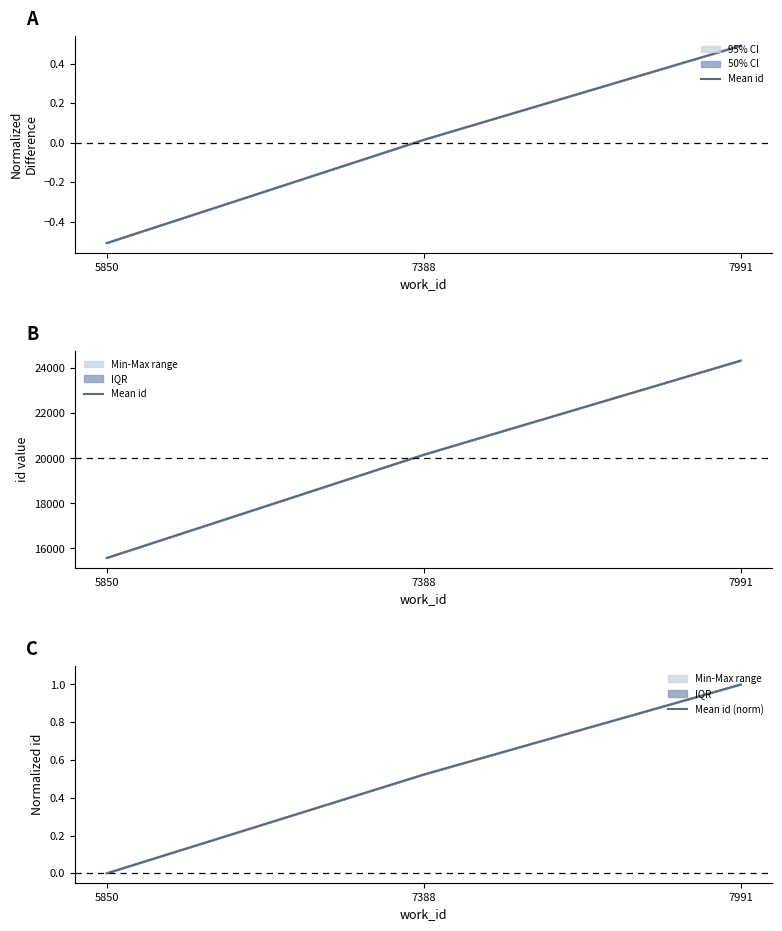

At how many categories does at least one series exceed 4807?

3